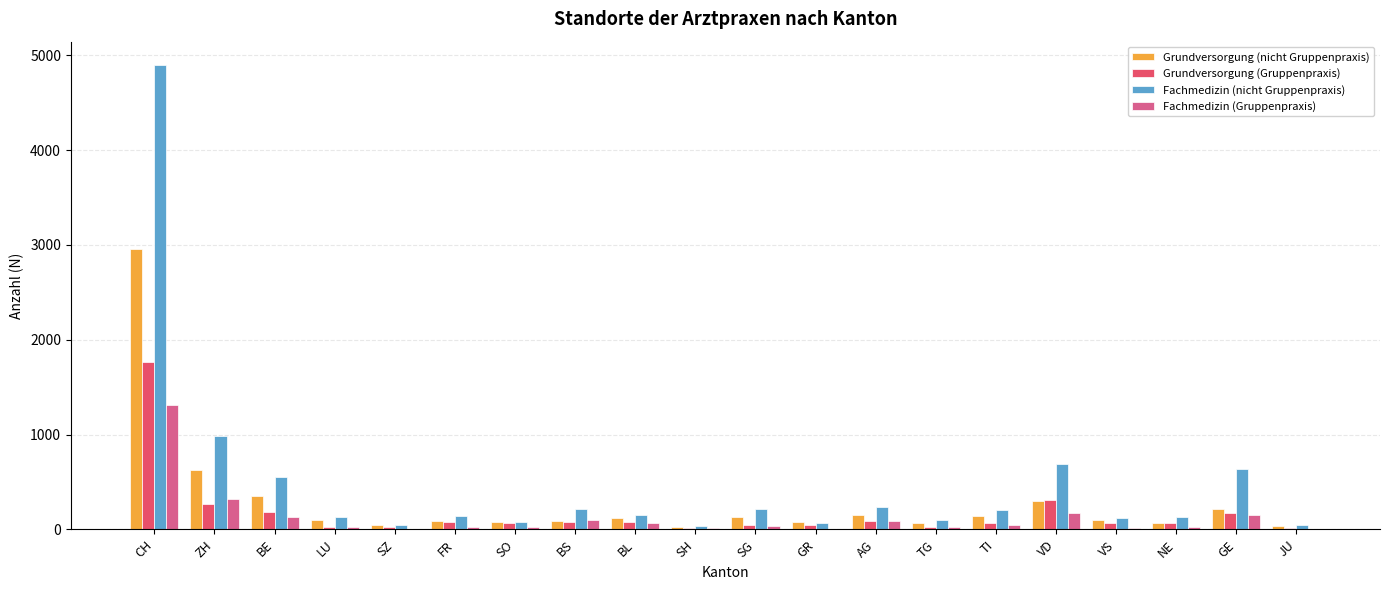

Where is Fachmedizin (nicht Gruppenpraxis) nearest to the value 2467?

ZH